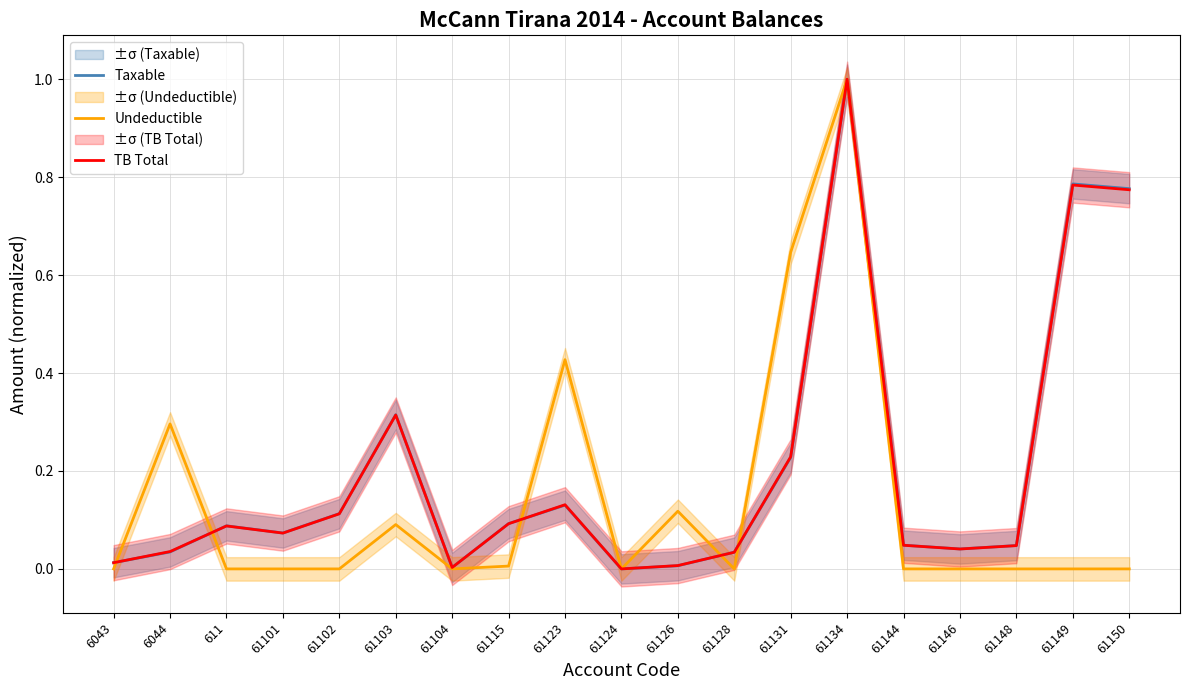

What is the average value of the Undeductible series?

0.1